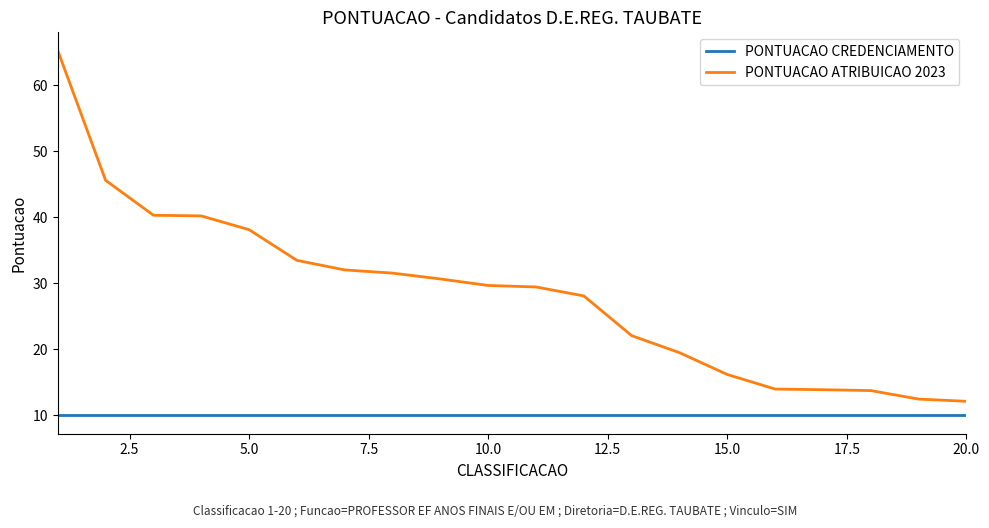

How many values in the PONTUACAO ATRIBUICAO 2023 series are below 29?

9